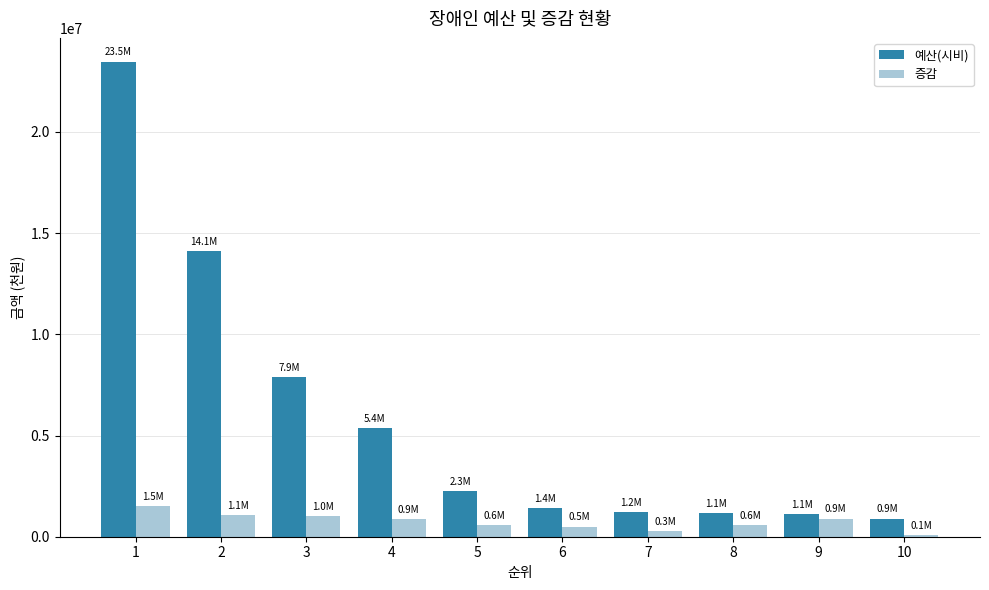

At 8, list the series in order from smallest to largest.

증감, 예산(시비)